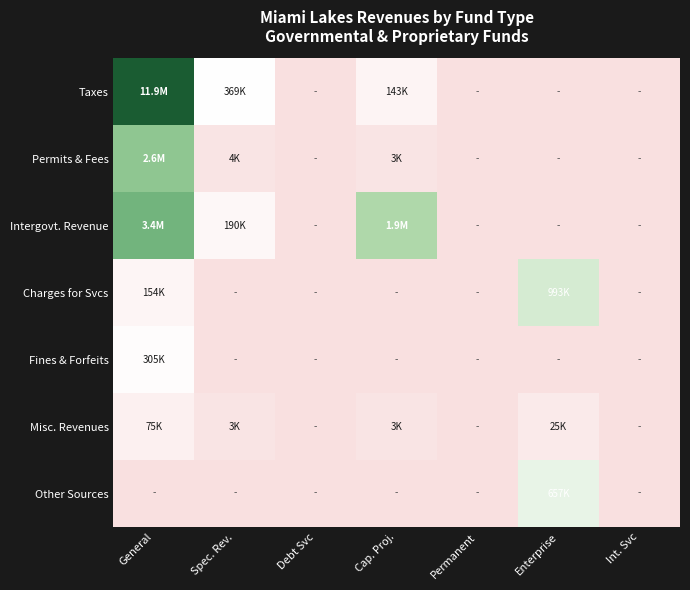

Which series changed the most between Spec. Rev. and Enterprise?

Charges for Svcs